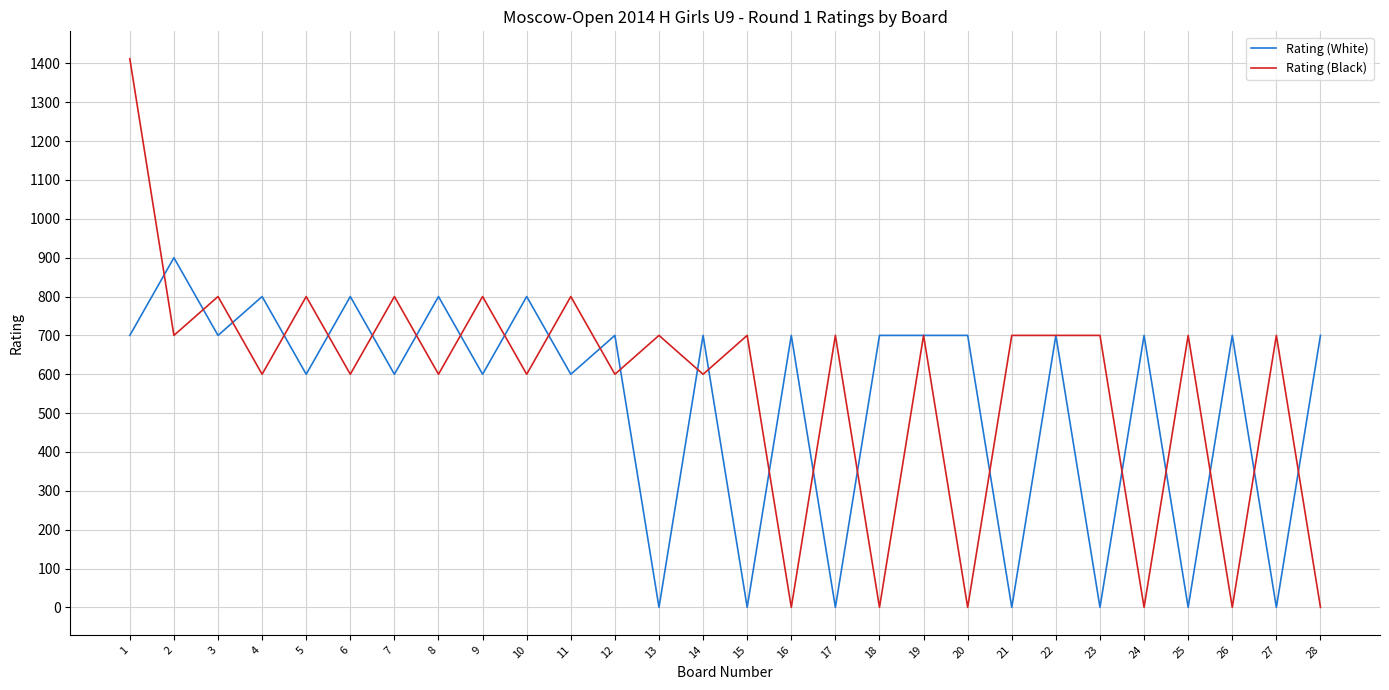

What is the sum of all Rating (Black) values?

16012